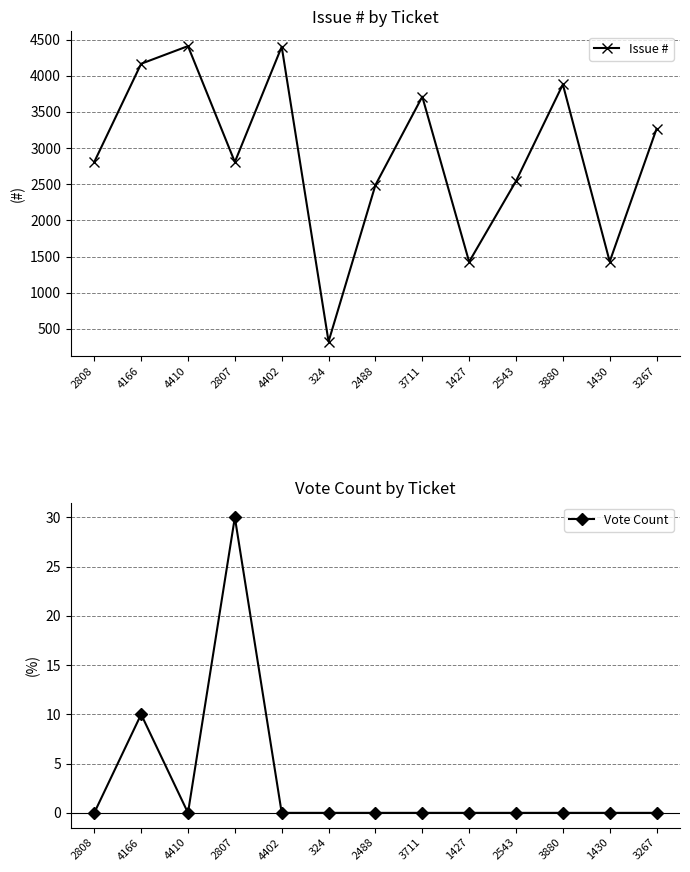

At which label does Issue # first exceed 2808?

4166